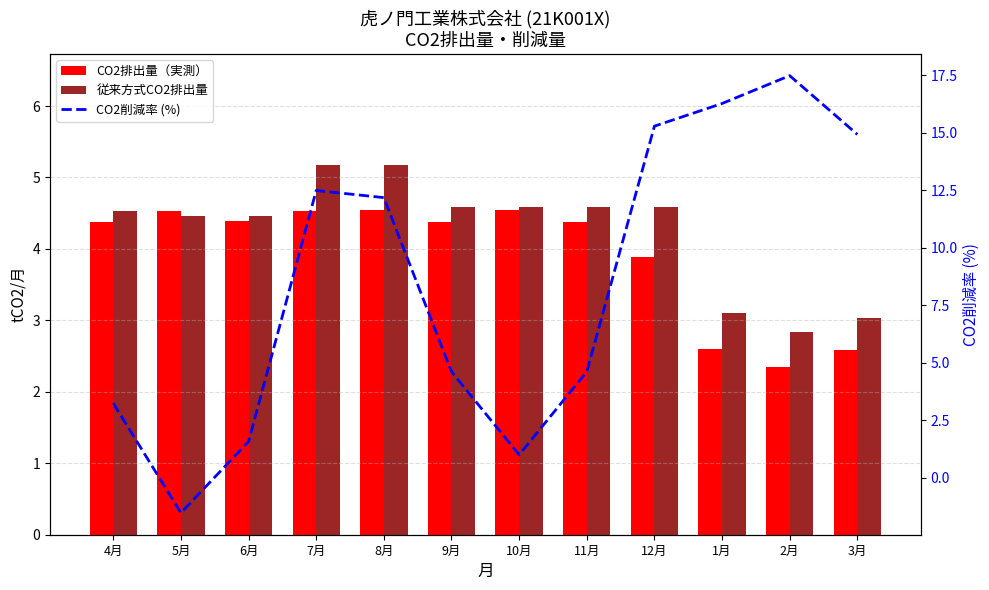

Which category has the highest value across all series?

2月